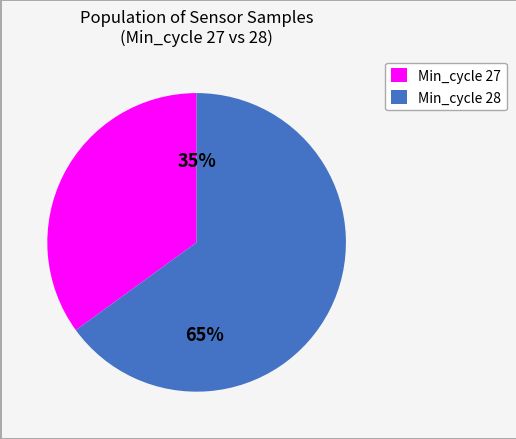

What is the smallest slice in the pie chart?

Min_cycle 27